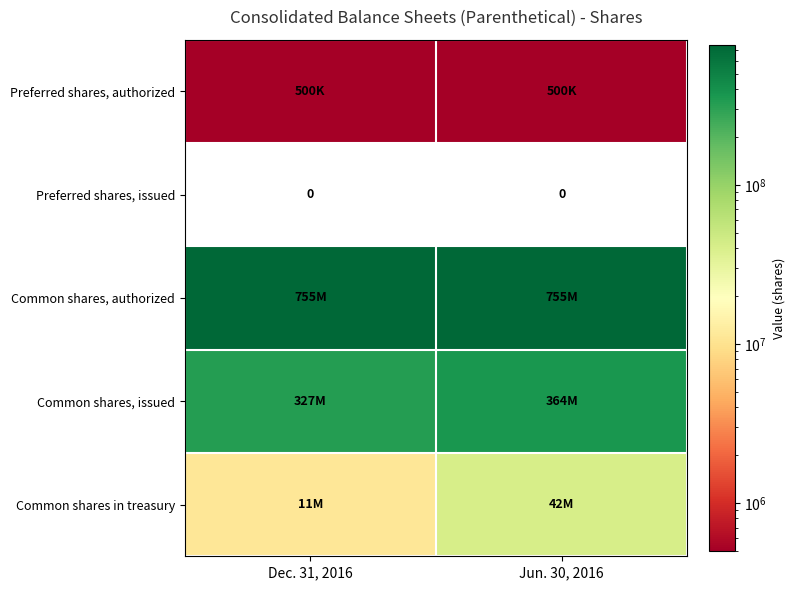

The Preferred shares, issued series shows 0 at Jun. 30, 2016. True or false?

True